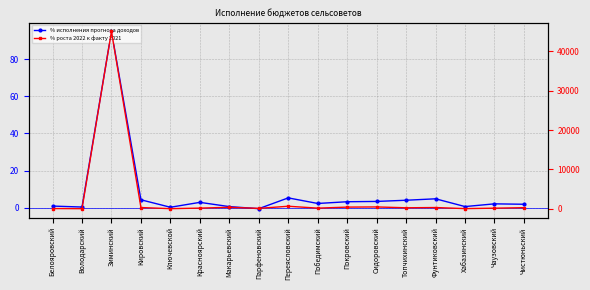

What position from the left is Володарский?

2